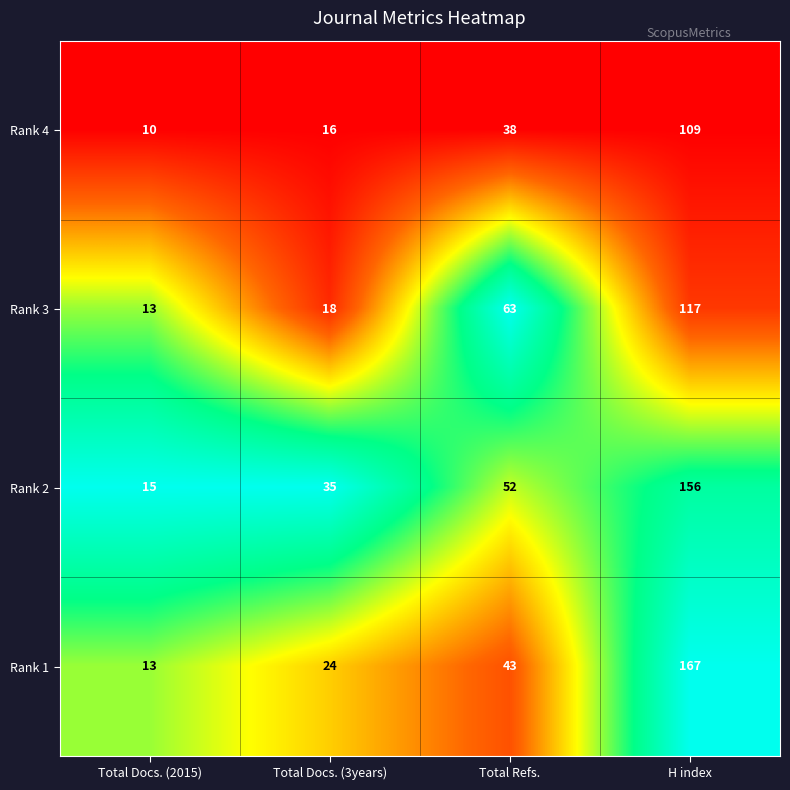

Which series has the largest total across all categories?

Rank 2